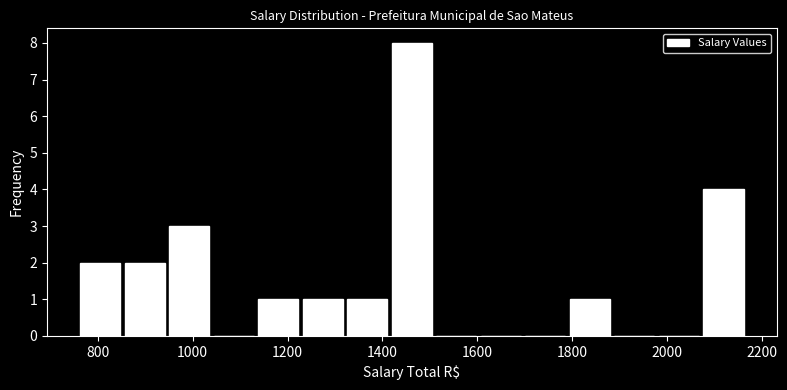

Reading left to right, list every bar in this chart as the range it spans on the x-axis followed by its height. Neither the bar edges nor the heights are printed on the chart, so give them approximately, as read against the axes.

760 to 860: 2
860 to 940: 2
940 to 1040: 3
1040 to 1140: 0
1140 to 1220: 1
1220 to 1320: 1
1320 to 1420: 1
1420 to 1500: 8
1500 to 1600: 0
1600 to 1700: 0
1700 to 1800: 0
1800 to 1880: 1
1880 to 1980: 0
1980 to 2080: 0
2080 to 2160: 4